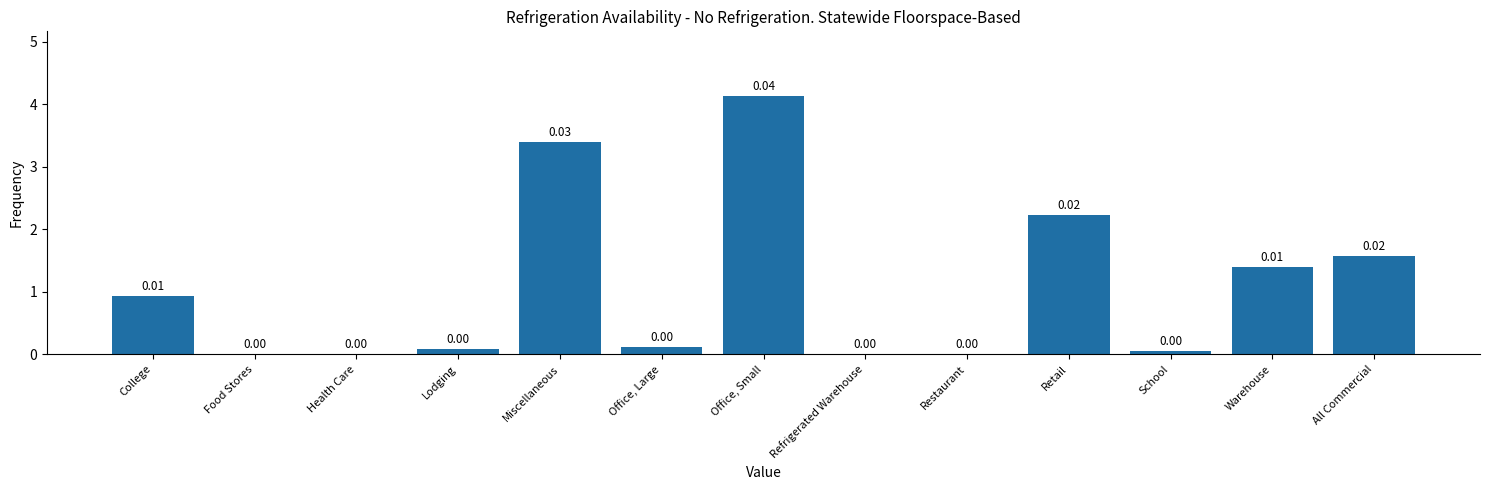

What is the sum of all values?

13.9